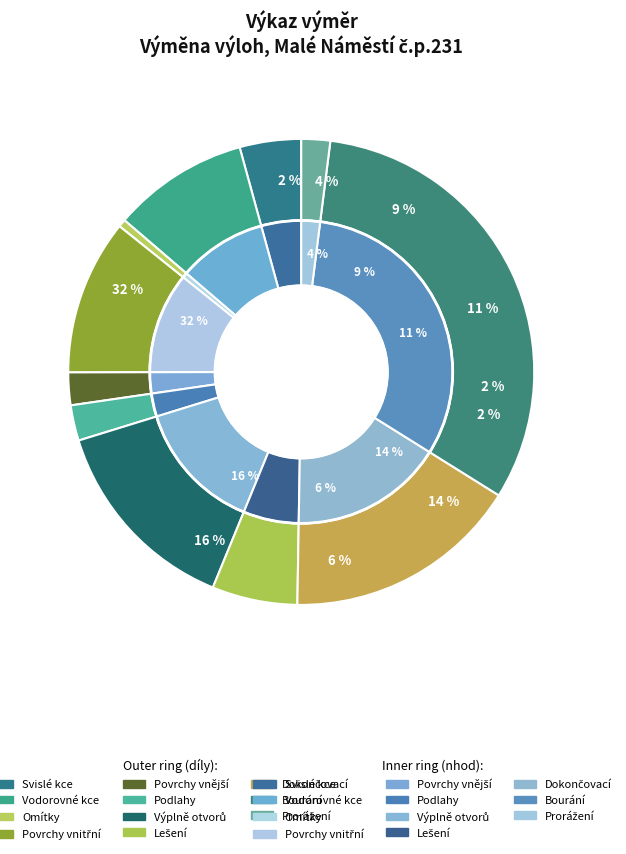

To the nearest percent, what is the combined percentage of Prorážení otvorů and Podlahy a podlahové konstrukce?

4%